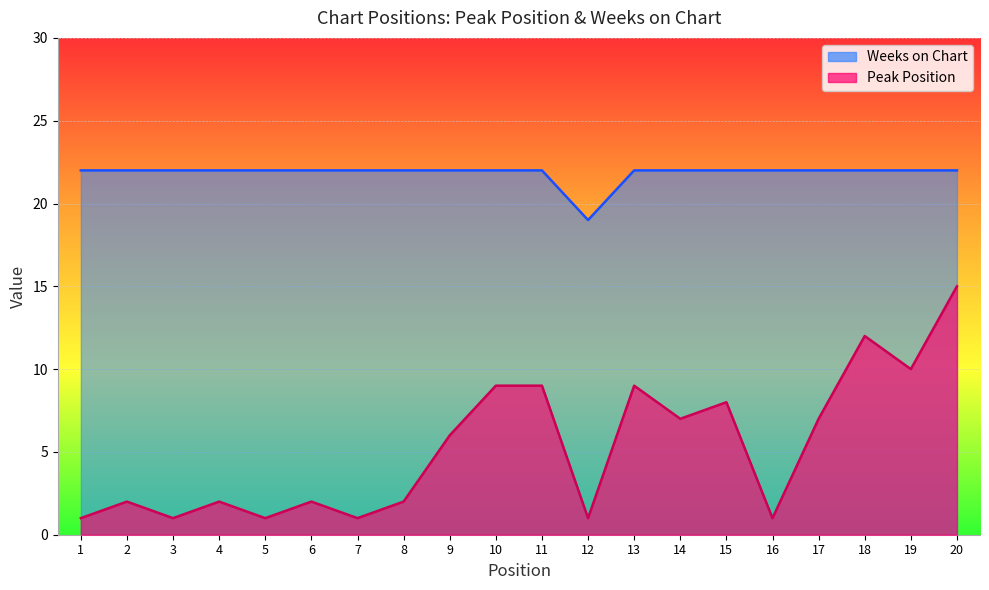

The value of Weeks on Chart at 3 is 22. True or false?

True